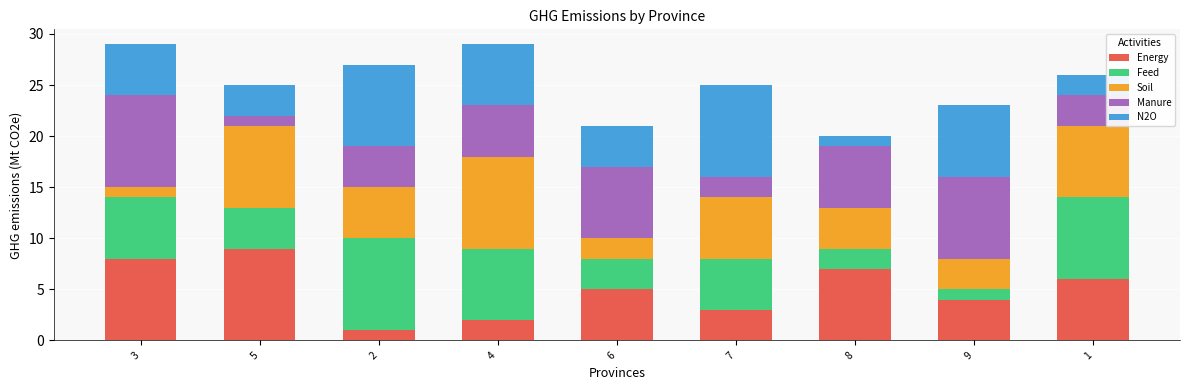

How many distinct data groups are displayed?

5